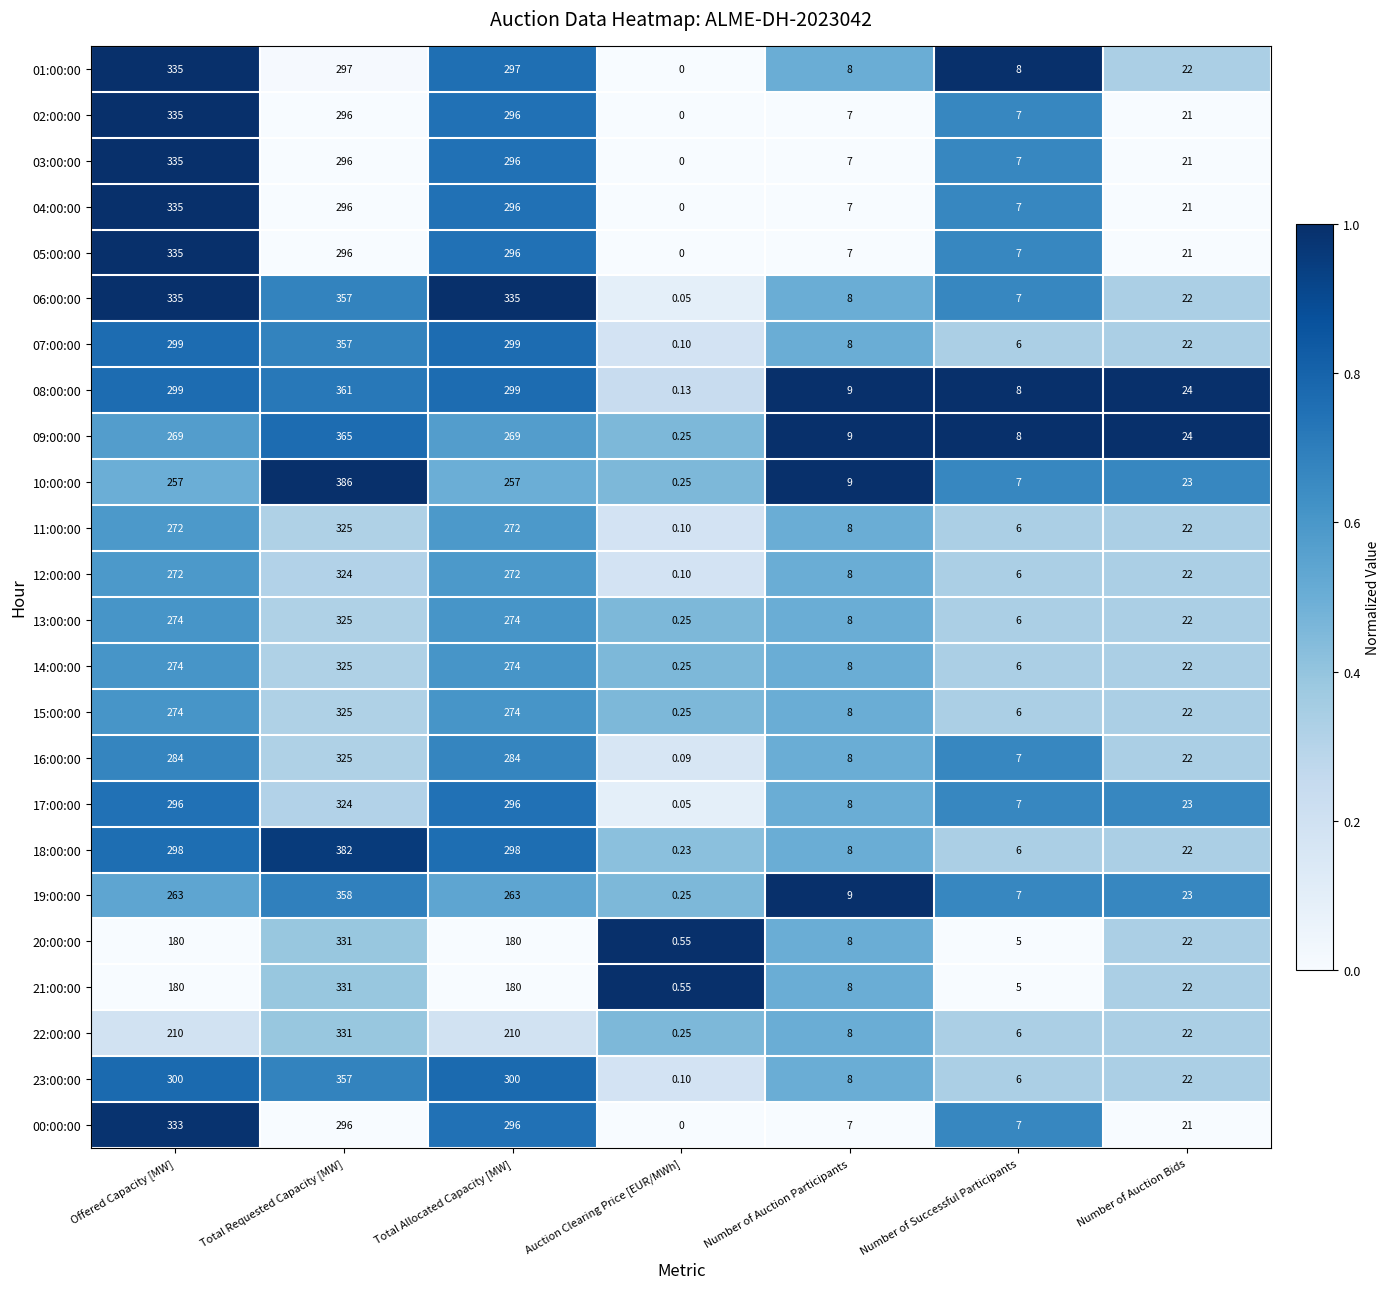

At which category is the sum across all series the highest?

Total Requested Capacity [MW]